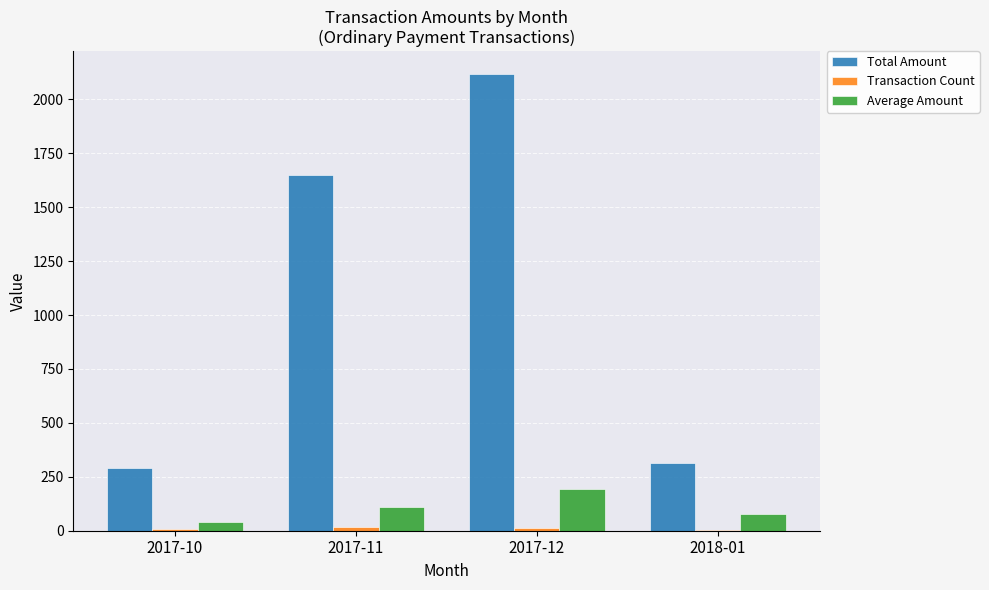

What is the maximum value shown in the chart?

2117.6